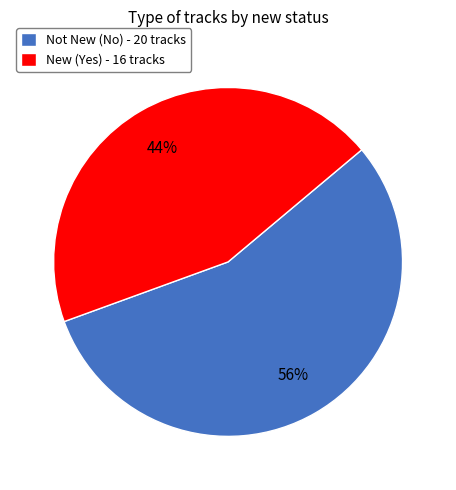

Which slice is the largest?

Not New (No) - 20 tracks